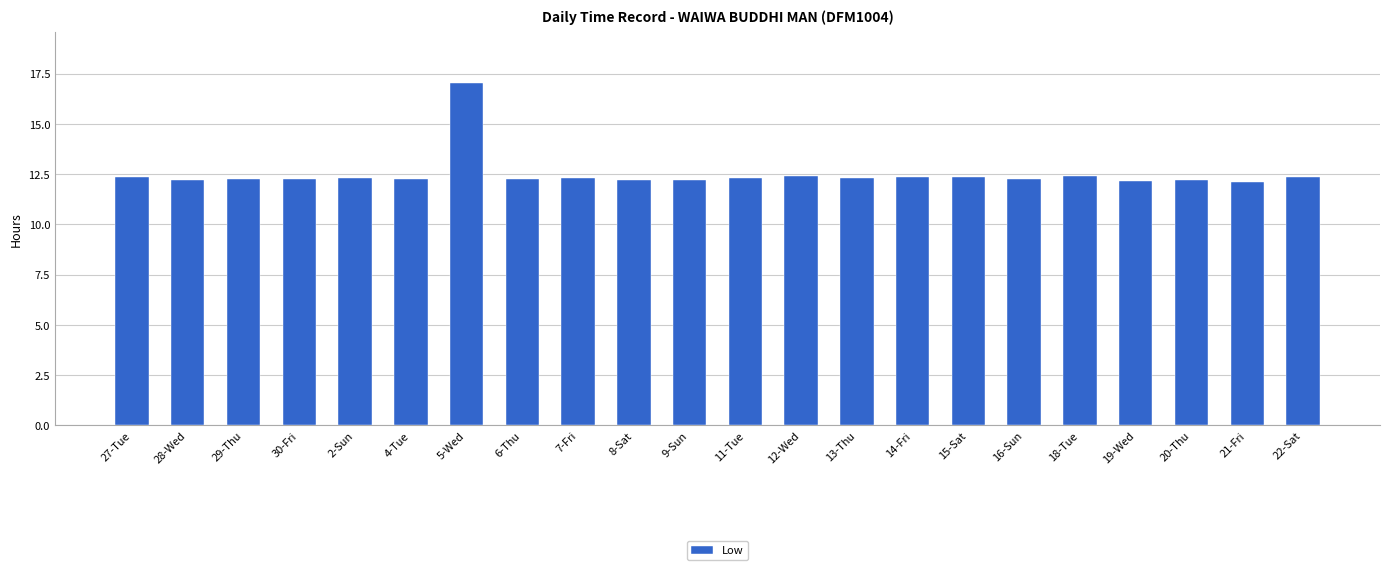

Count the number of categories in the chart.

22